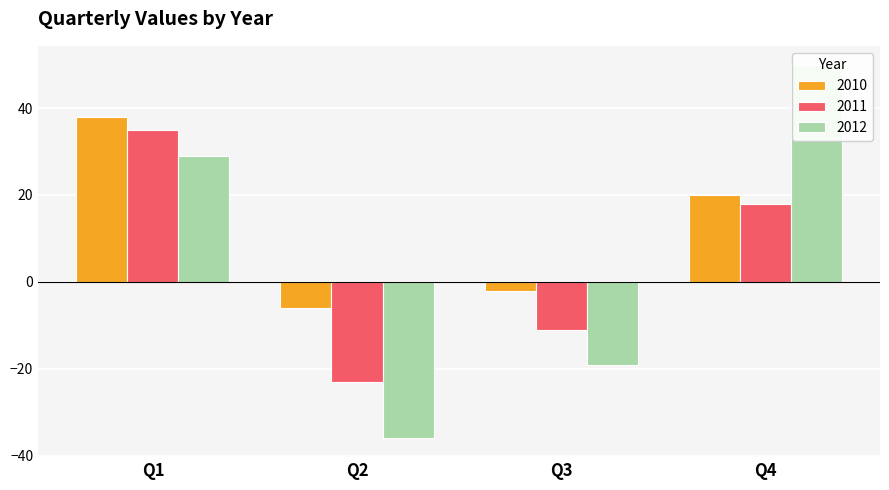

Reading right to left, transcribe all the data shown in this chart.

2010: 20	-2	-6	38
2011: 18	-11	-23	35
2012: 50	-19	-36	29